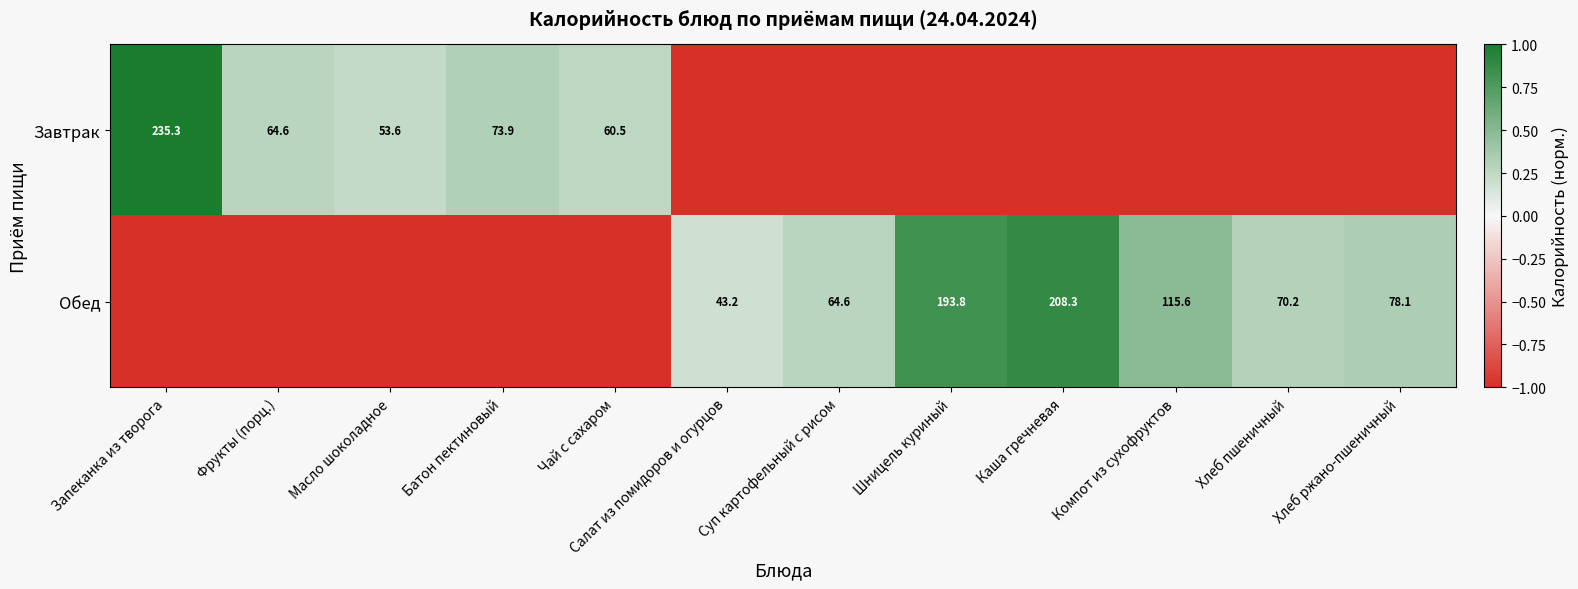

The Завтрак series shows 32.0 at Батон пектиновый. True or false?

False